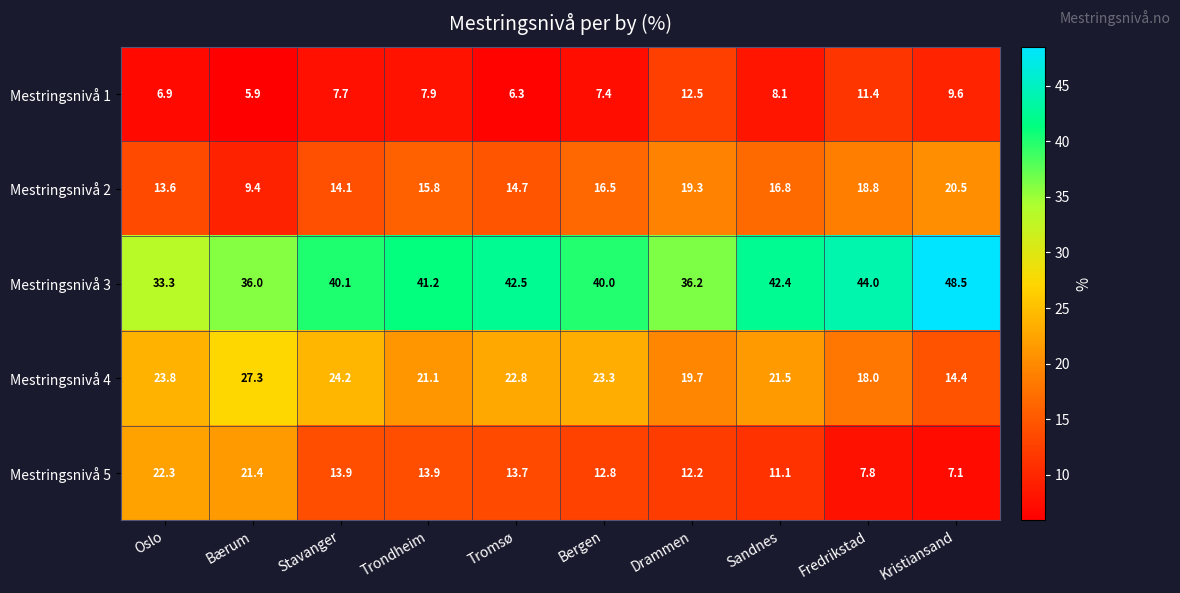

At which category is the sum across all series the highest?

Kristiansand